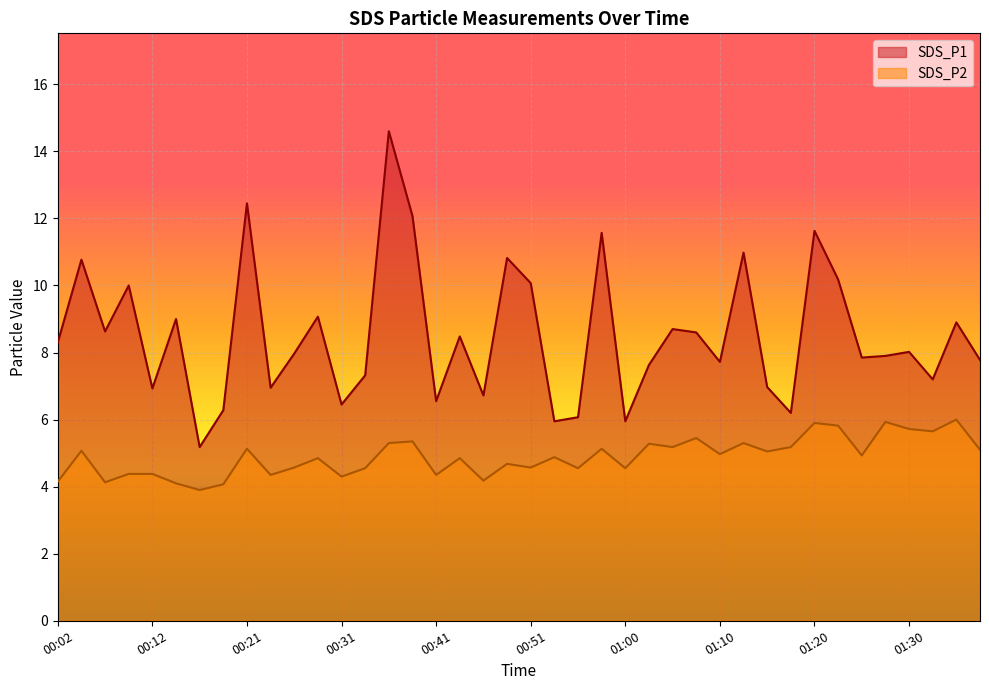

What is the difference between the maximum and second lowest values in the SDS_P2 series?

1.9